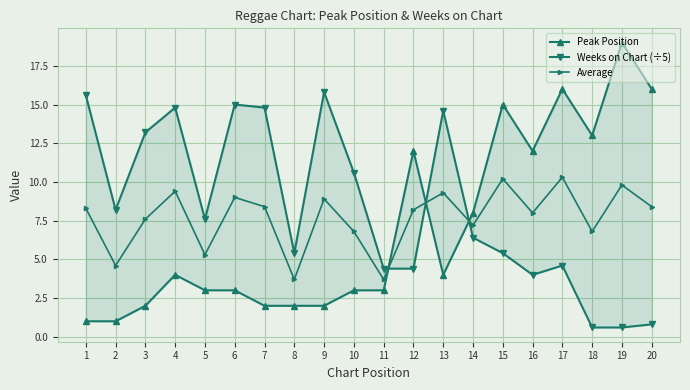

True or false: Peak Position has a value of 1.0 at 1.

True